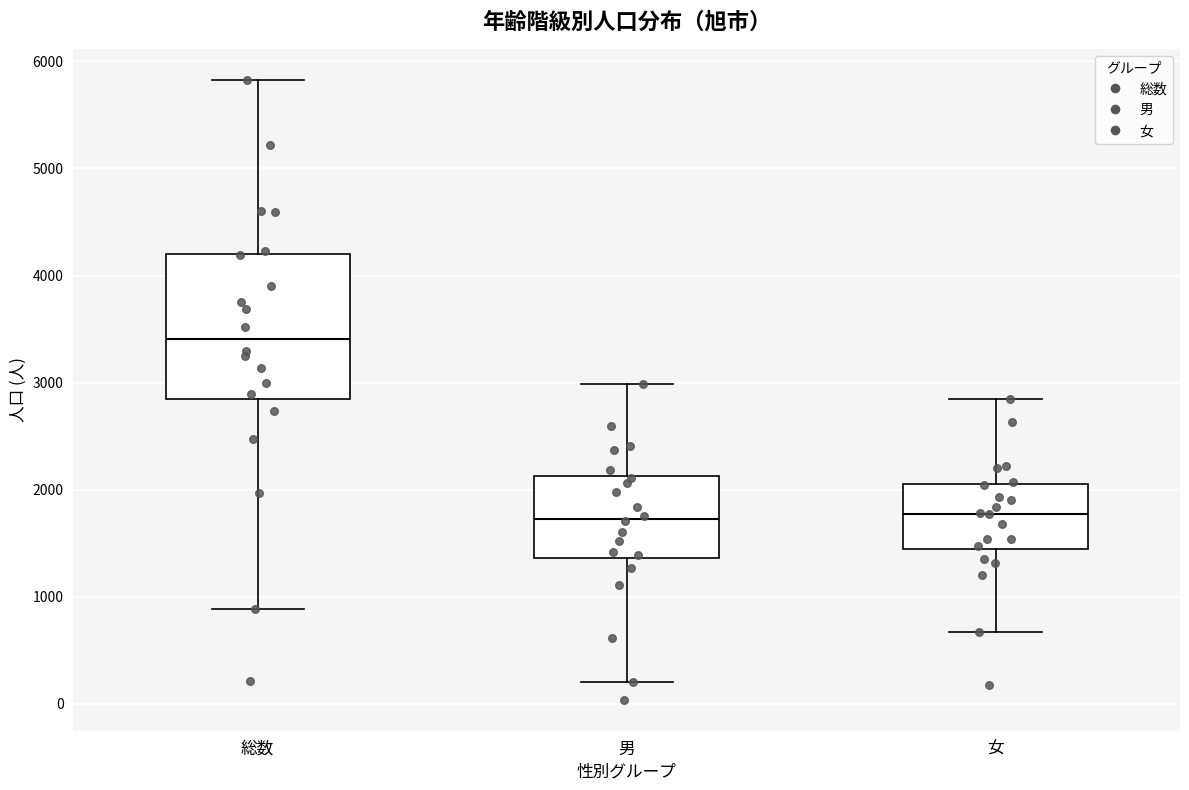

Where is the upper edge of the box for 女 on the y-axis? The values are not printed on the chart, so give them approximately, as read against the axis.

2100